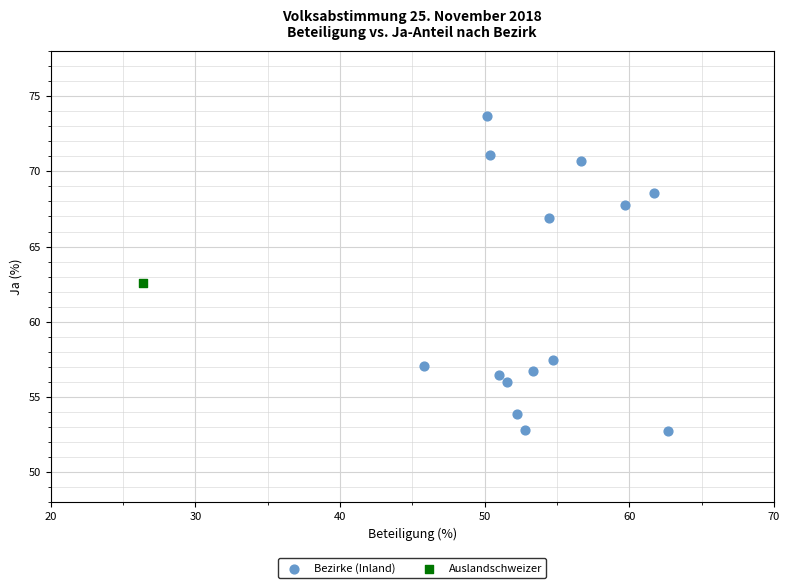

What are all the series names shown in the legend?

Bezirke (Inland), Auslandschweizer